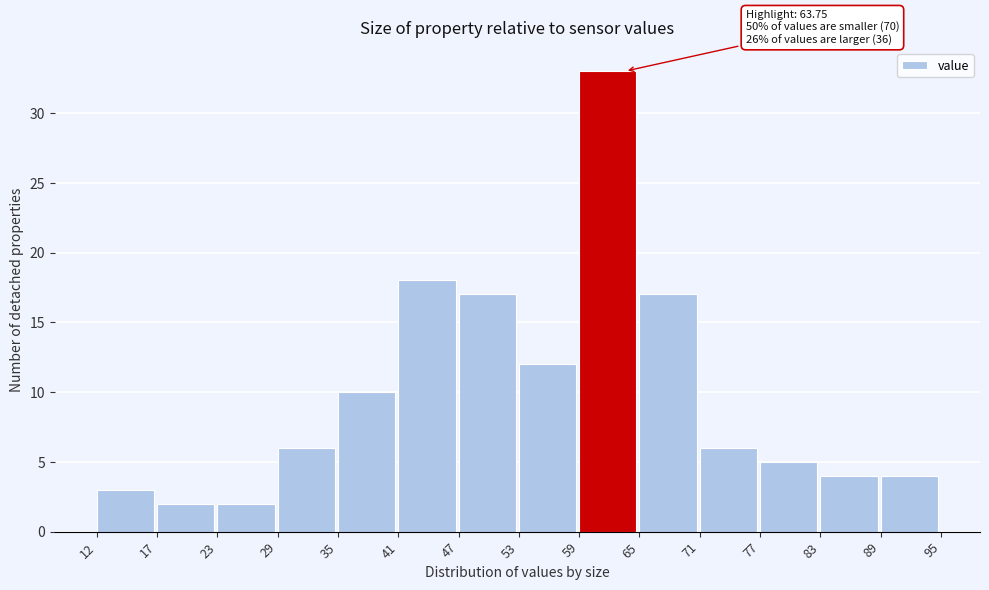

Which range on the x-axis has the tallest bar?

59 to 65